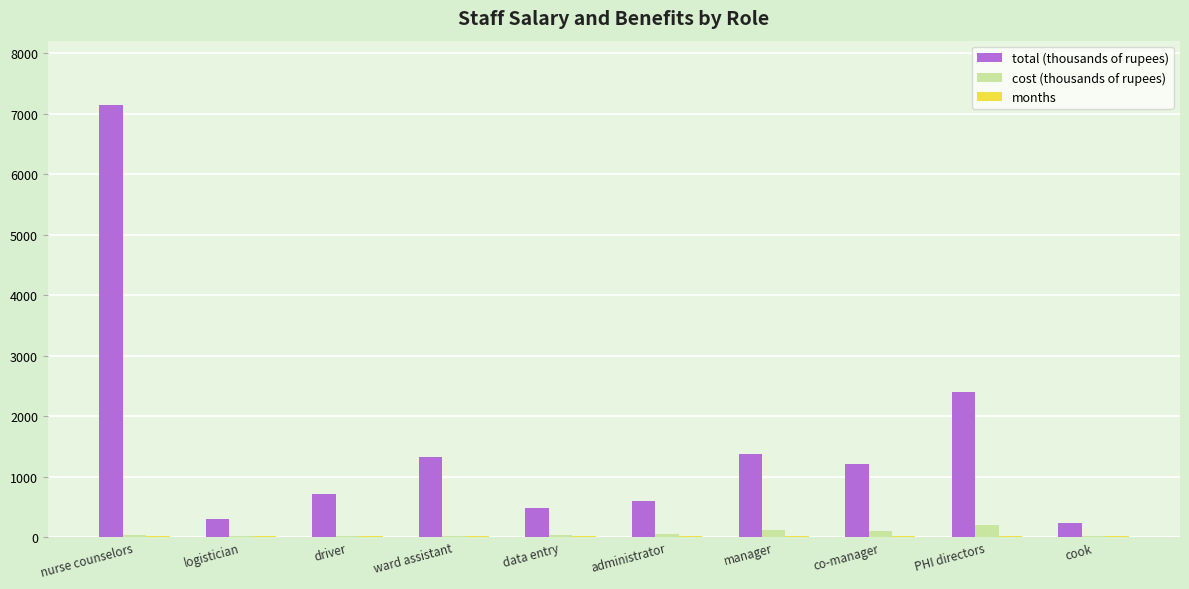

At which category is the sum across all series the highest?

nurse counselors